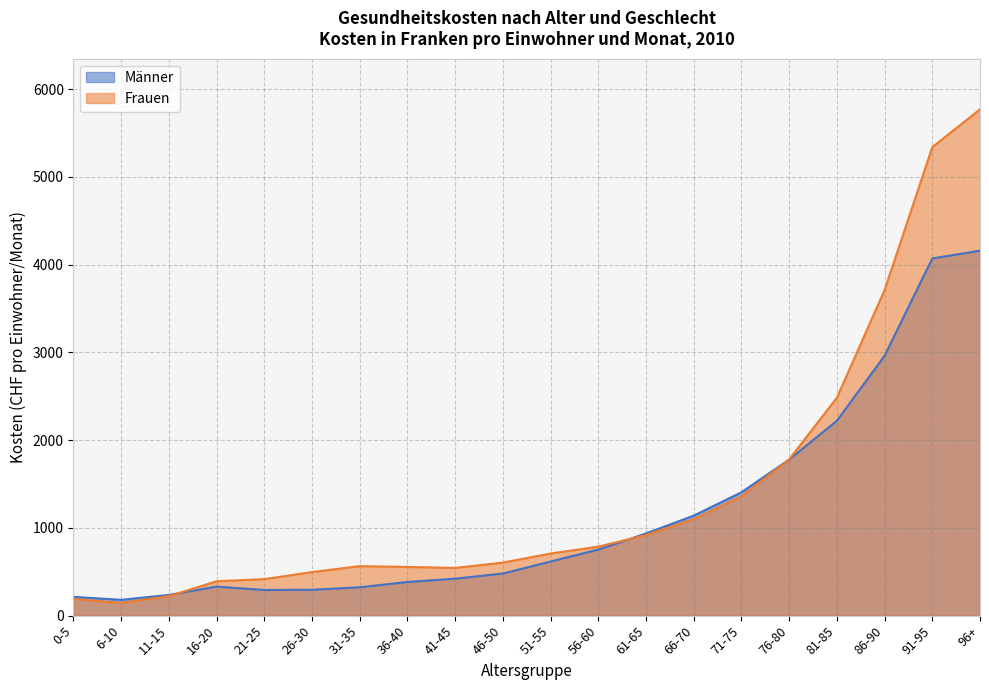

At 81-85, list the series in order from largest to smallest.

Frauen, Männer